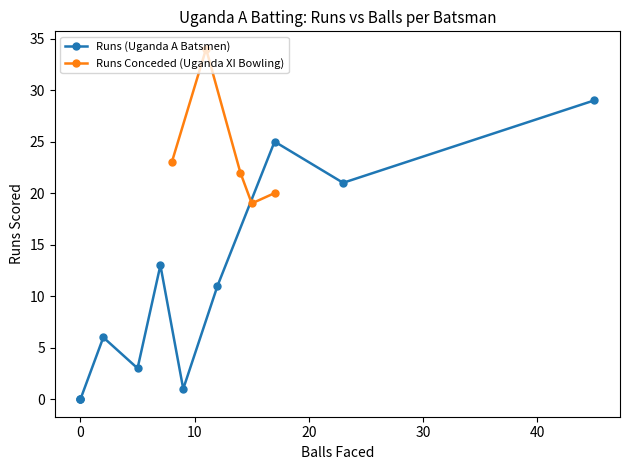

How many data points in Runs (Uganda A Batsmen) are above 6?

5